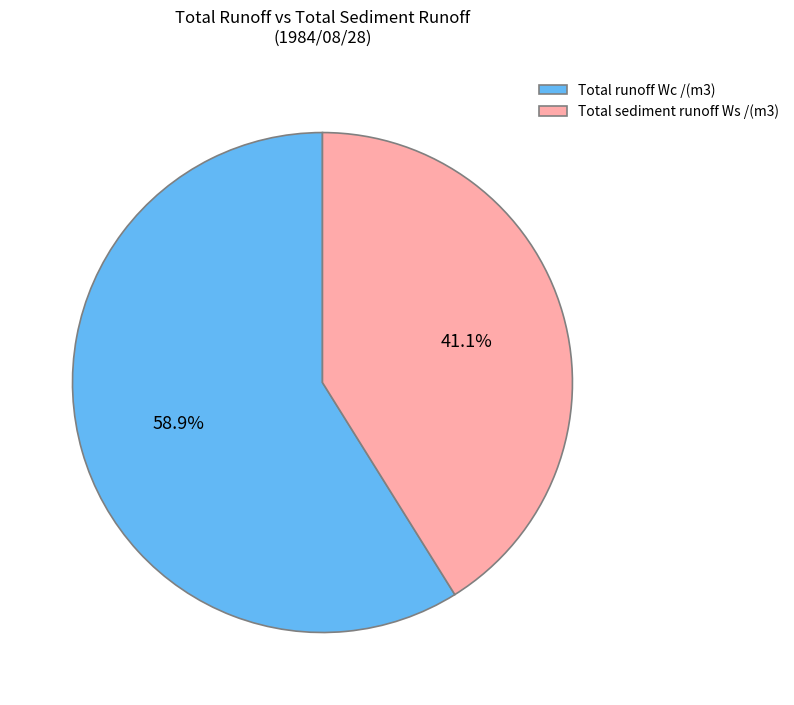

Approximately how many times larger is the value at Total runoff Wc compared to Total sediment runoff Ws?

1.4